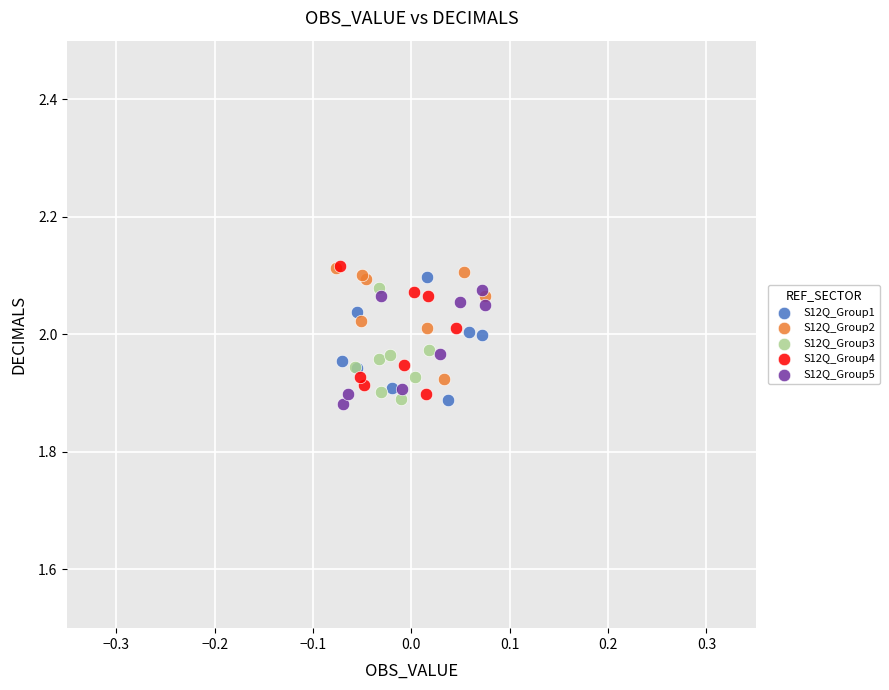

Which series has the largest Y range (max minus min)?

S12Q_Group4